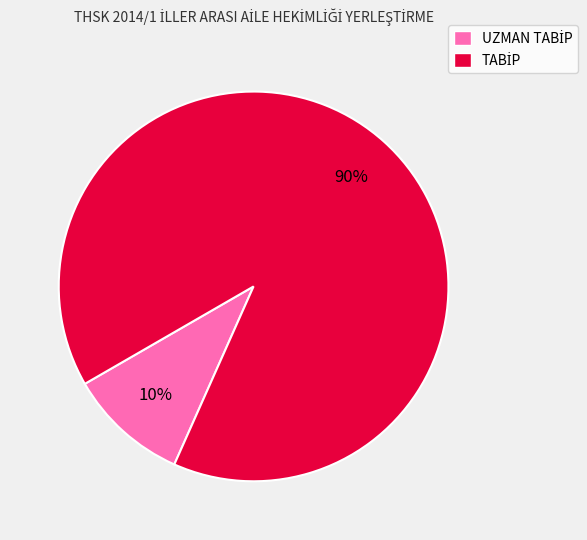

Is there a majority slice in this chart?

Yes